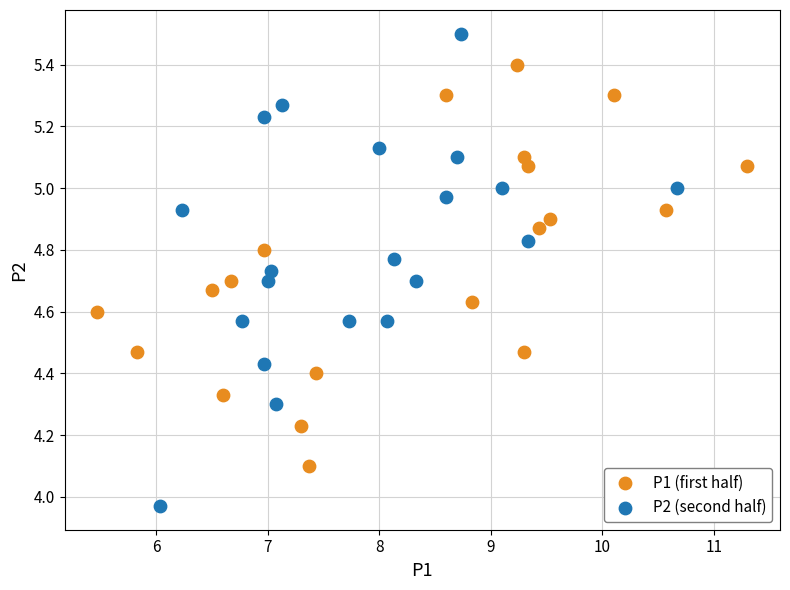

Which series contains the highest Y value?

P2 (second half)